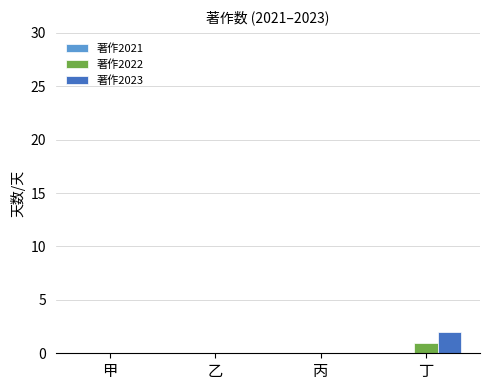

Which series has the largest total across all categories?

著作2023